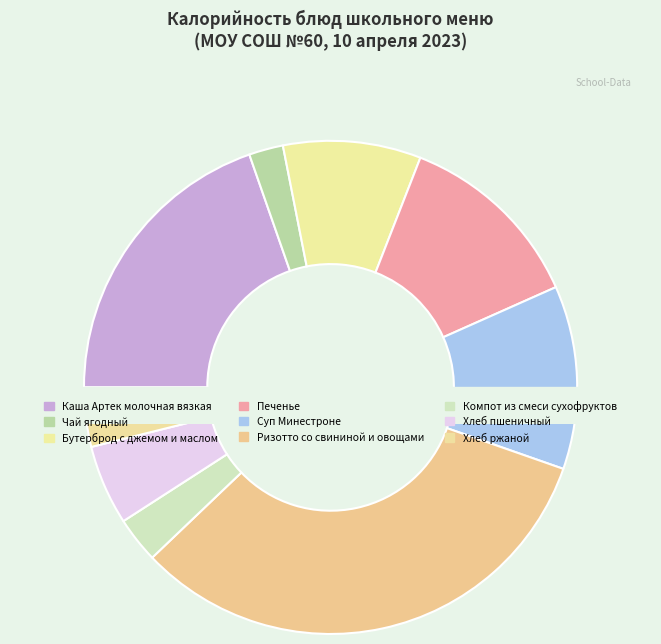

Combined, what portion of the pie is Хлеб ржаной and Хлеб пшеничный?

9.1%